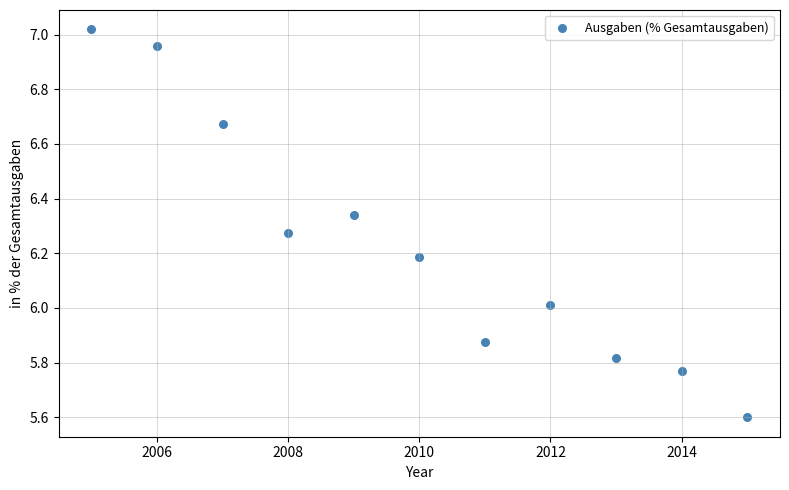

What is the range of X values (max minus min)?

10.0